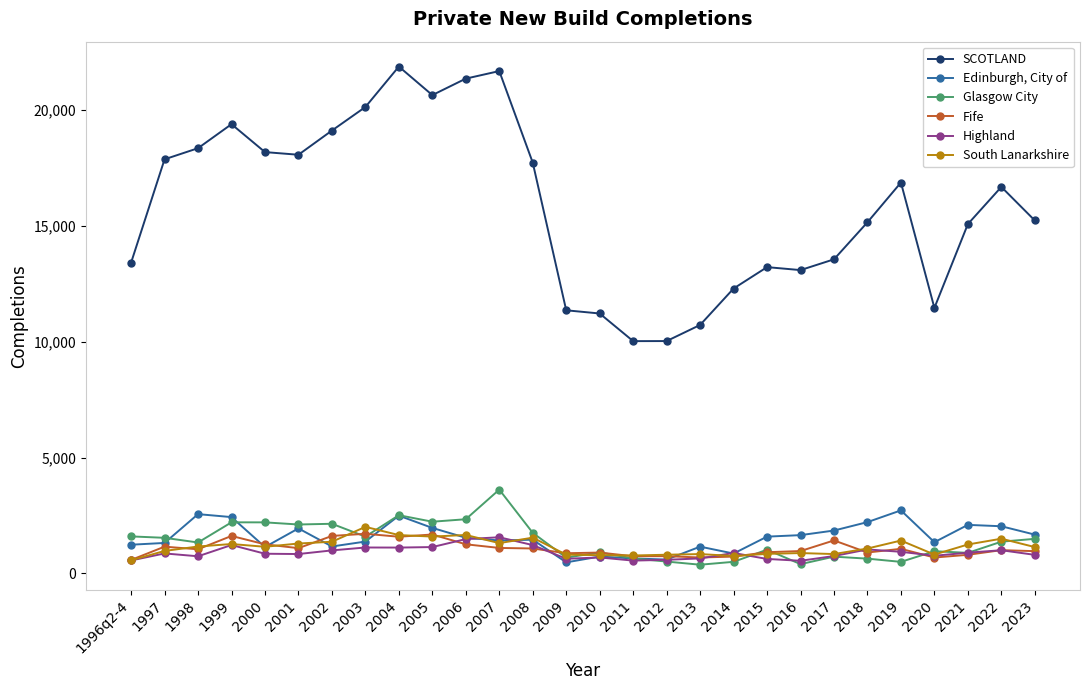

Does the chart display data point markers on the line(s)?

Yes